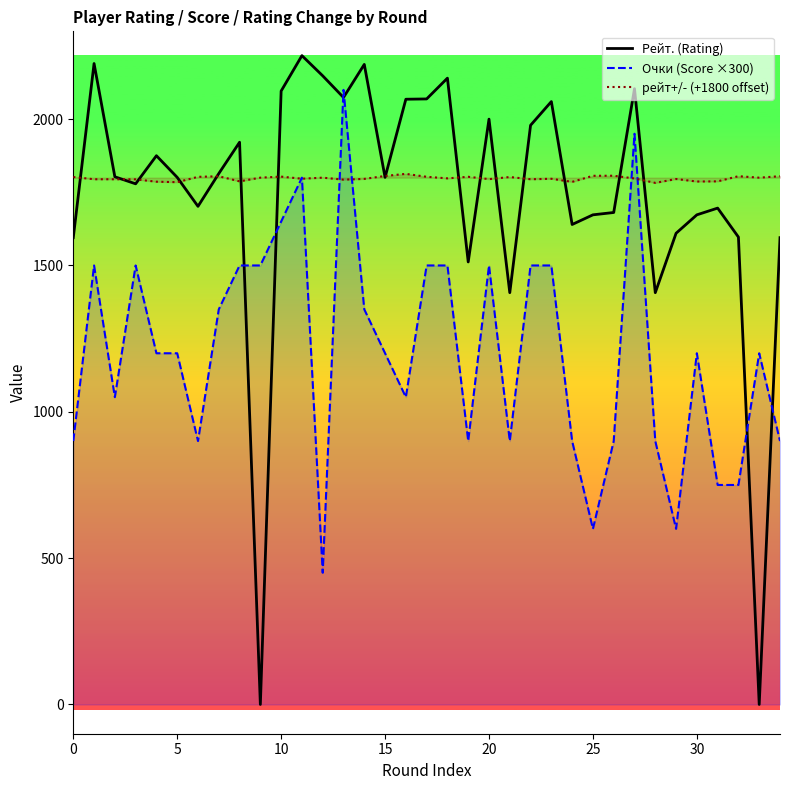

What is the total value across all series at 25?

4079.4